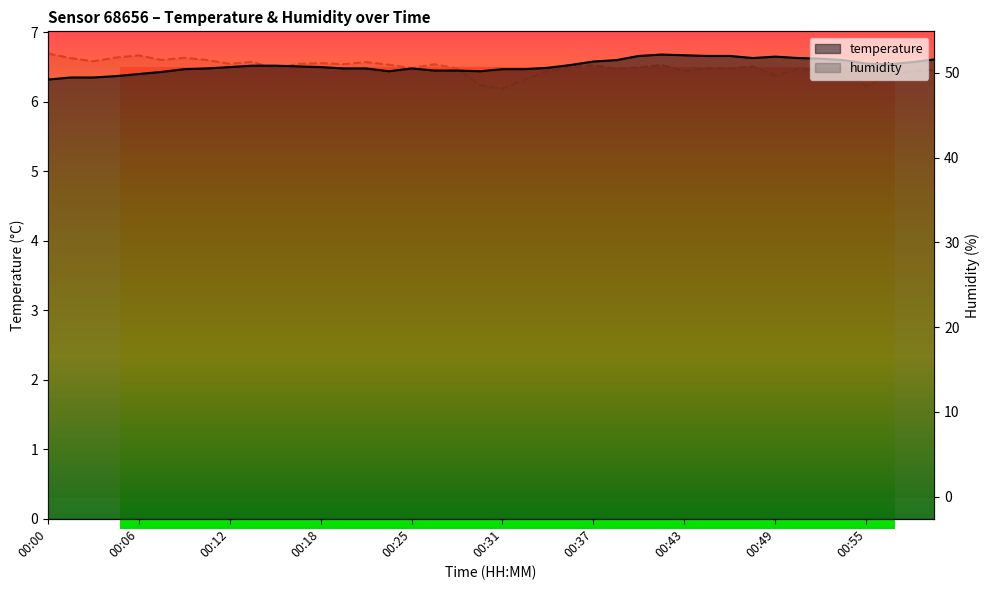

What is the approximate value of temperature at 00:37?

6.5